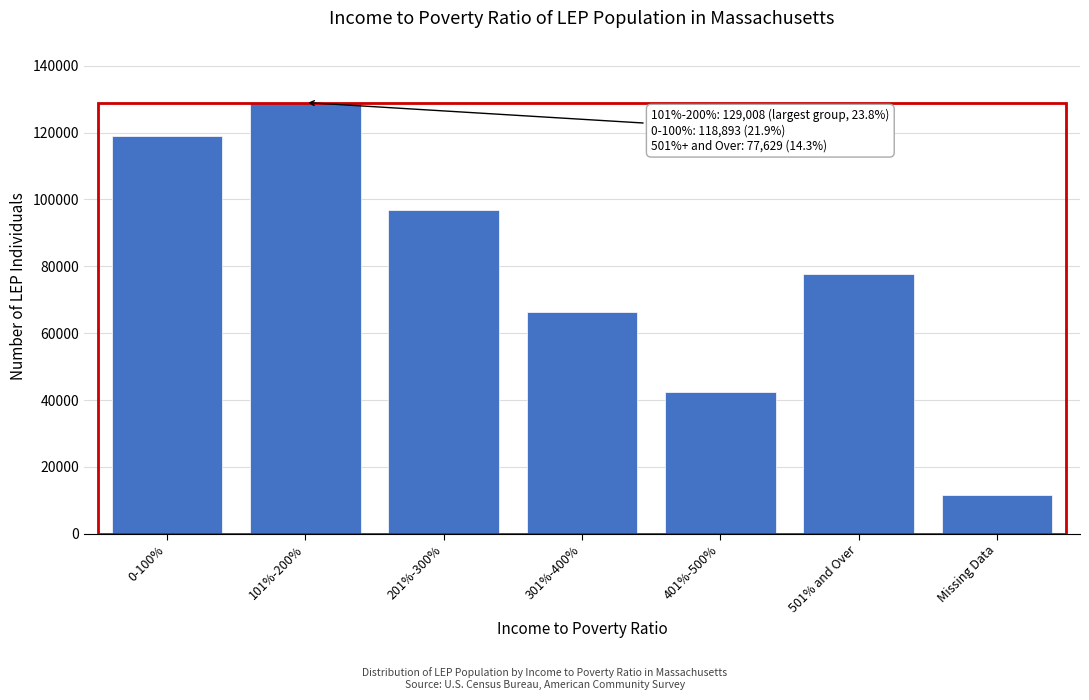

Reading right to left, transcribe all the data shown in this chart.

11438	77629	42531	66437	96915	129008	118893